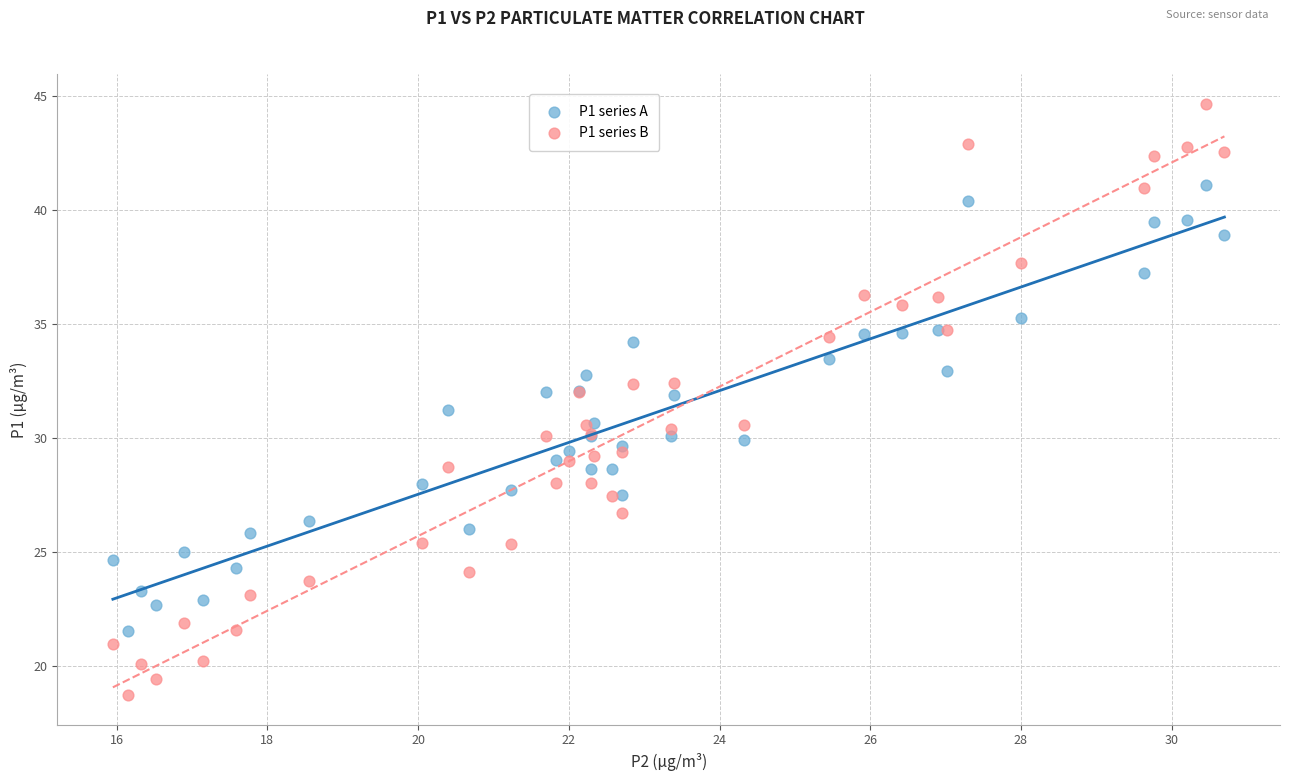

What are all the series names shown in the legend?

P1 series A, P1 series B